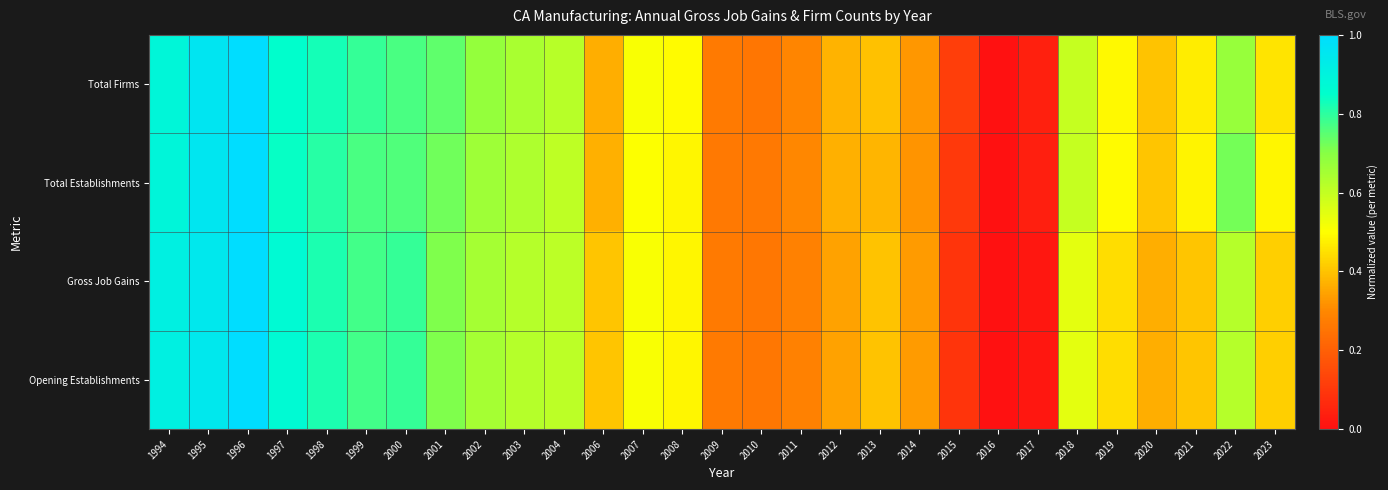

At which category is the sum across all series the highest?

1996